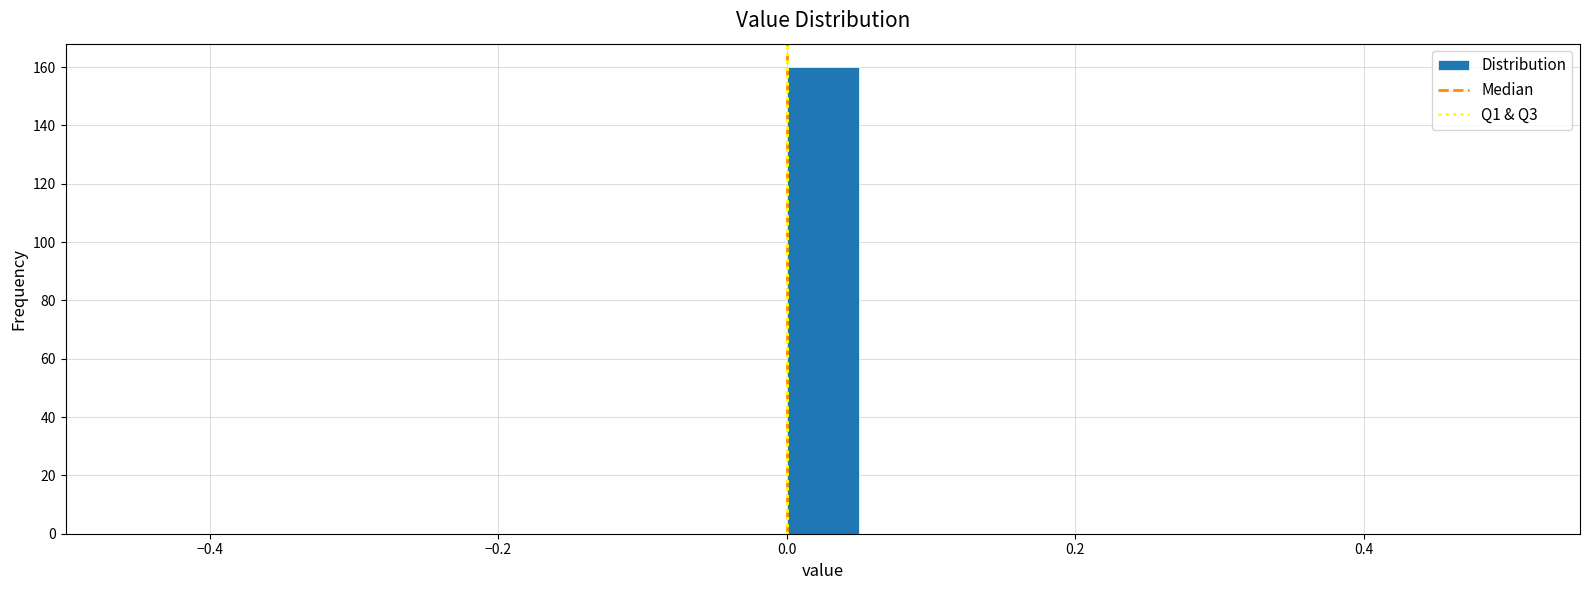

Read against the x-axis, roughly where is the centre of the tallest bar?

0.02